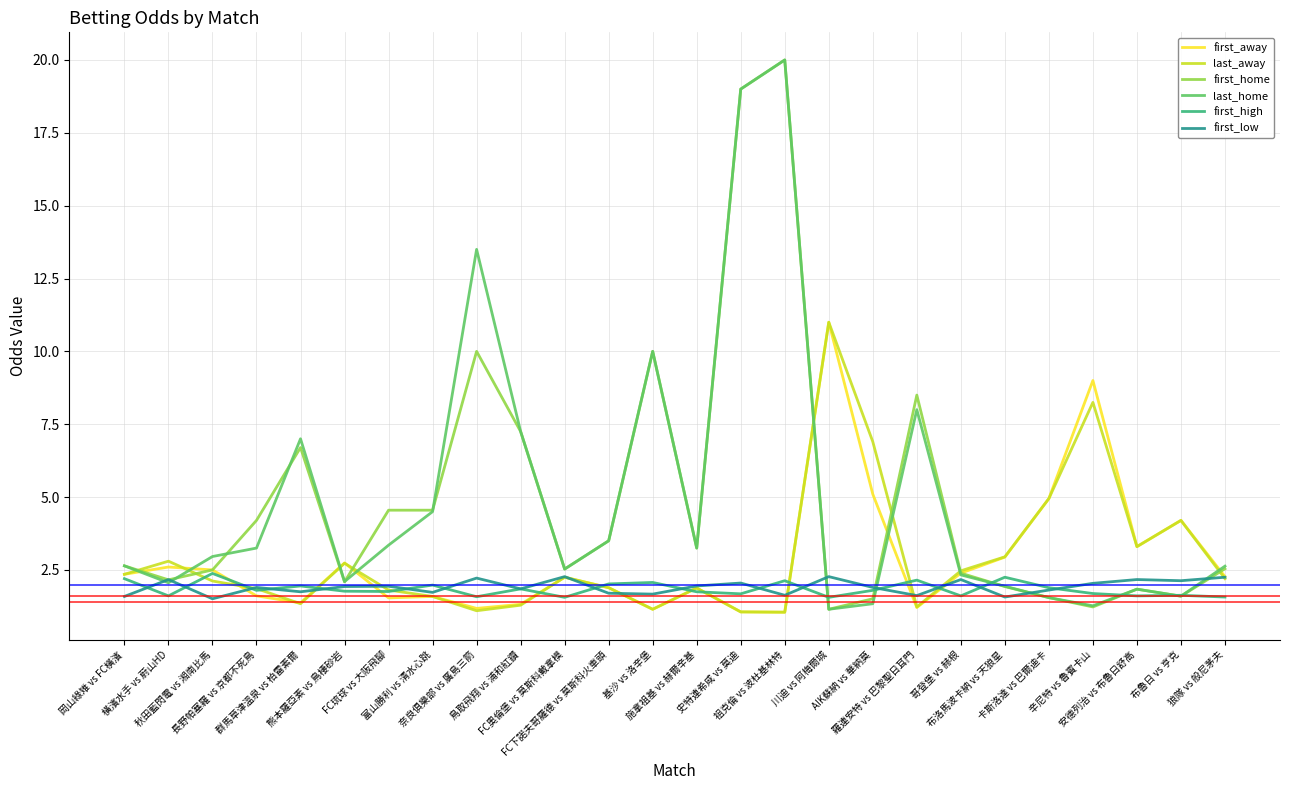

What is the minimum value for first_high?

1.6